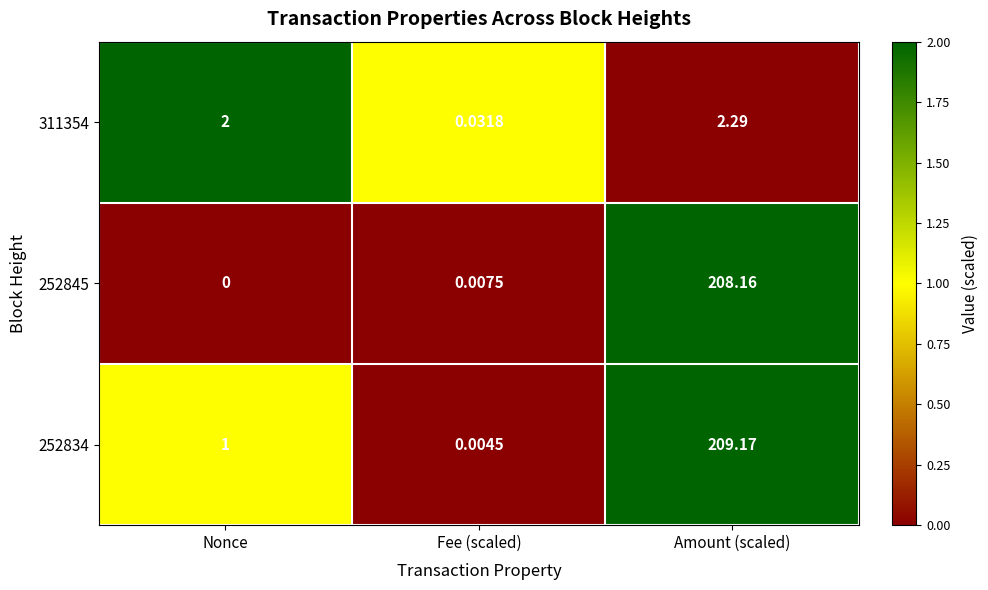

At which category is the sum across all series the highest?

Amount (scaled)